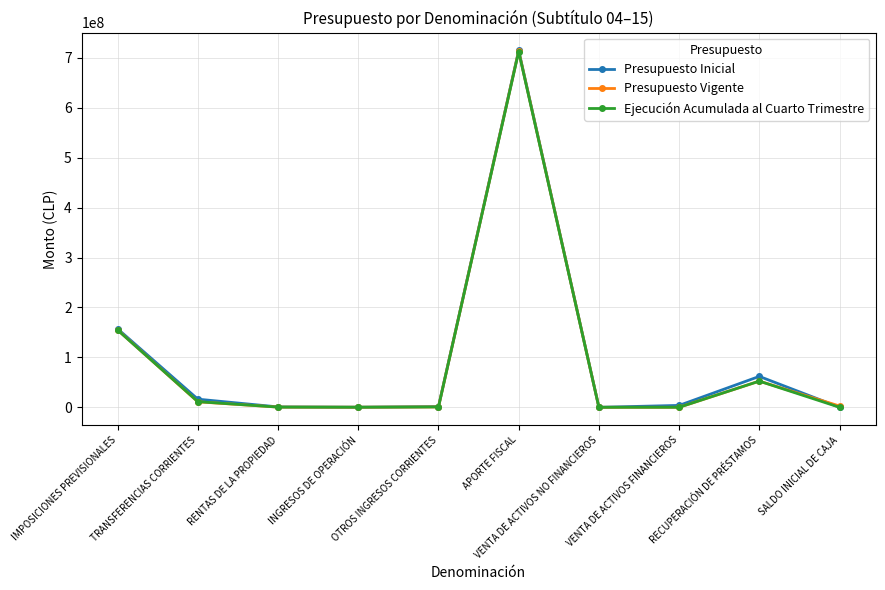

What is the average value of the Presupuesto Vigente series?

93551103